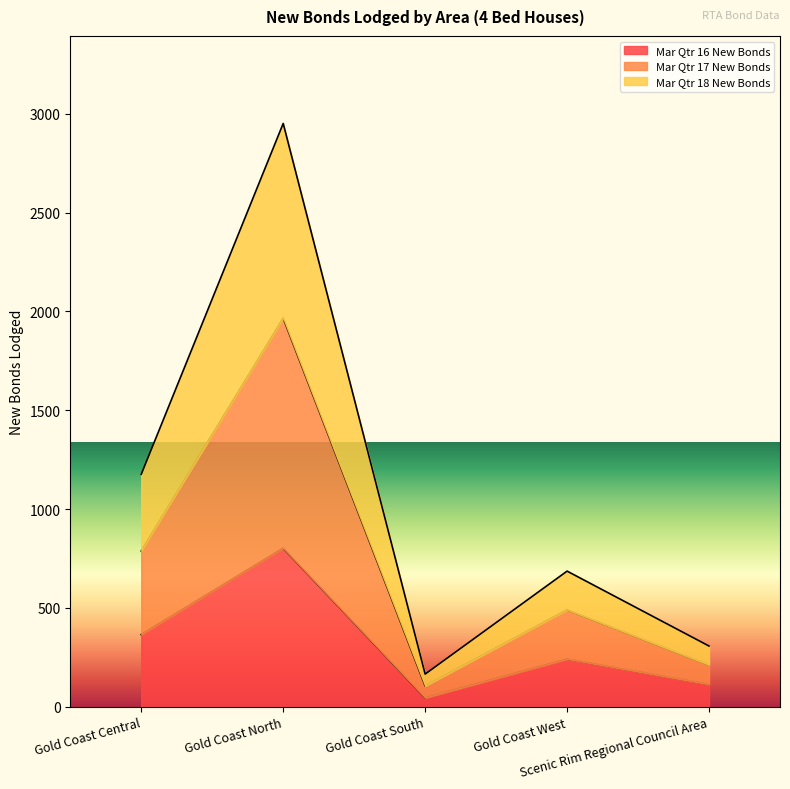

Between Gold Coast South and Scenic Rim Regional Council Area, which is larger?

Scenic Rim Regional Council Area